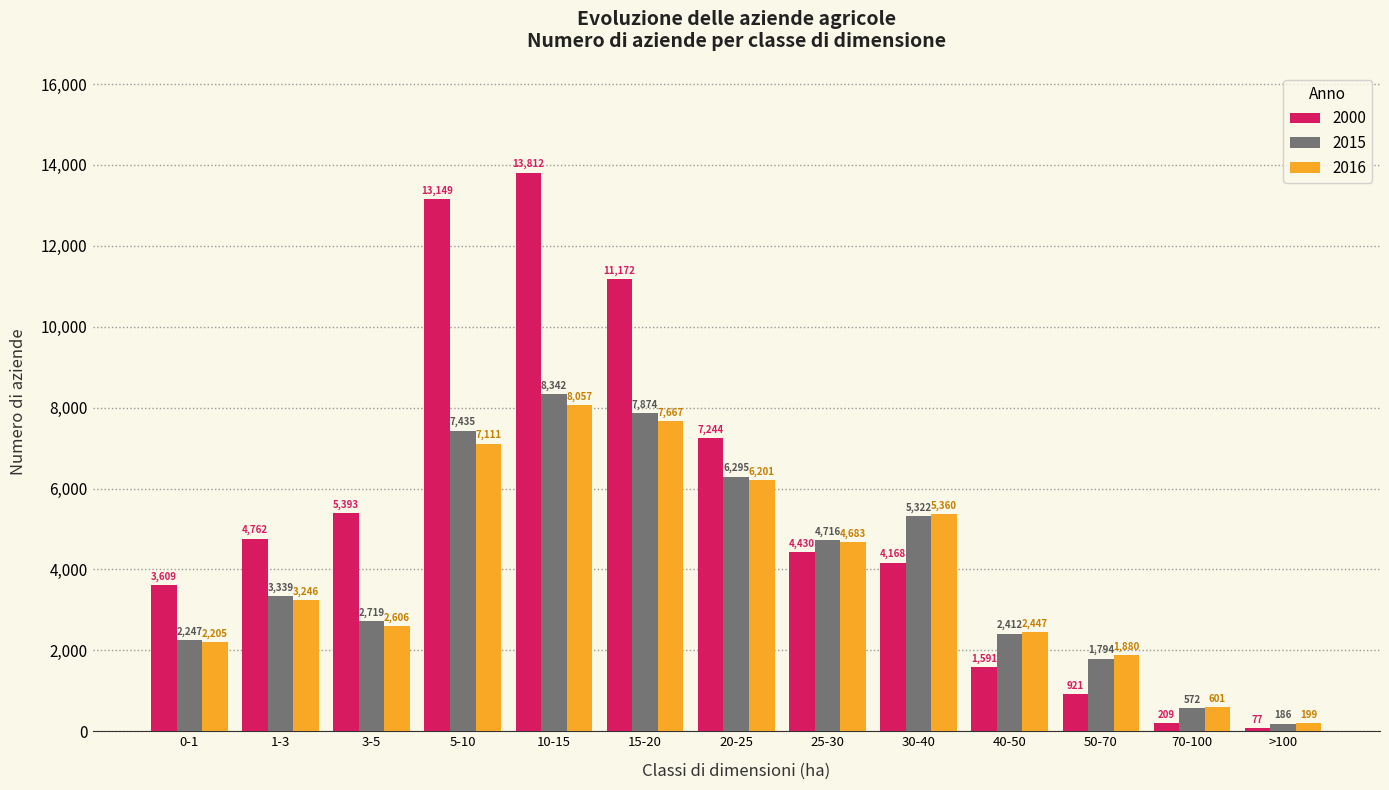

What is the sum of the 2000 values at 30-40 and 10-15?

17980